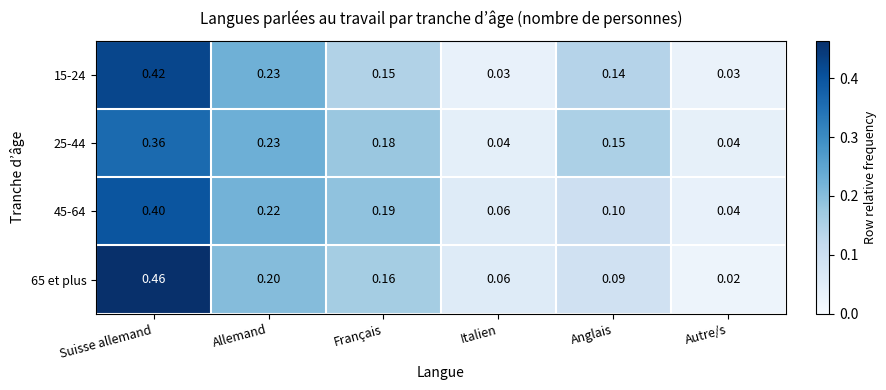

At which category does the chart reach its minimum across all series?

Autre/s